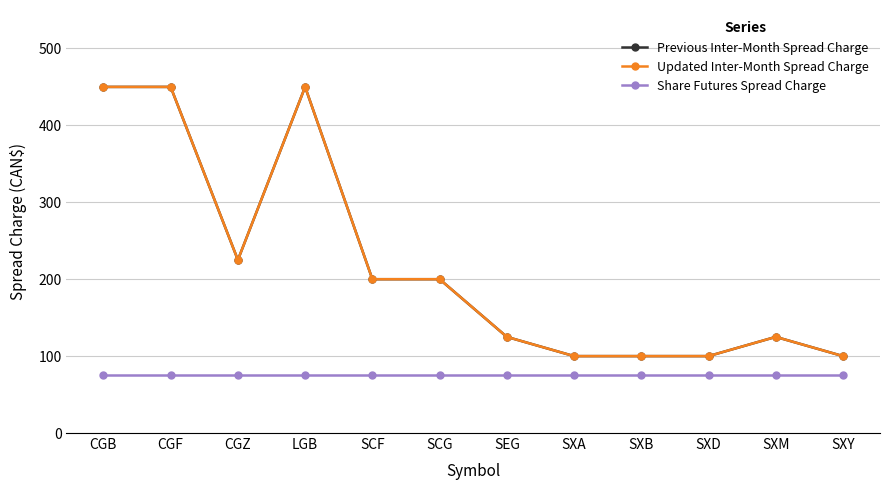

True or false: Previous Inter-Month Spread Charge and Share Futures Spread Charge intersect in this chart.

False